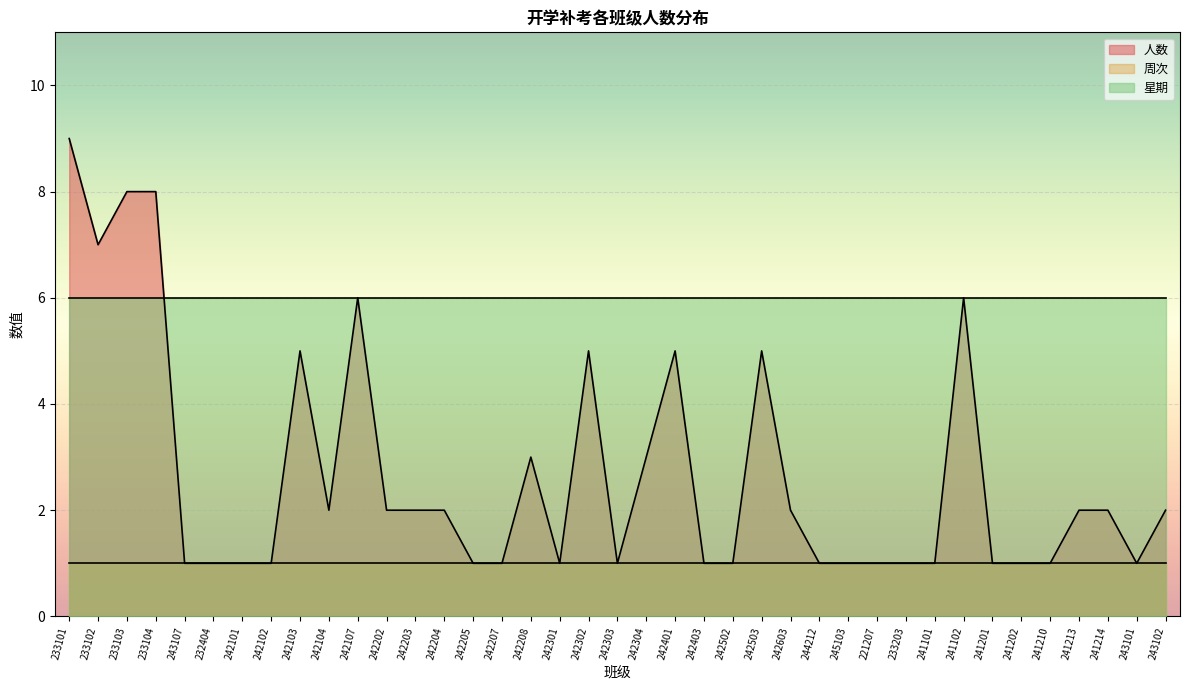

Reading left to right, transcribe all the data shown in this chart.

人数: 9	7	8	8	1	1	1	1	5	2	6	2	2	2	1	1	3	1	5	1	3	5	1	1	5	2	1	1	1	1	1	6	1	1	1	2	2	1	2
周次: 1	1	1	1	1	1	1	1	1	1	1	1	1	1	1	1	1	1	1	1	1	1	1	1	1	1	1	1	1	1	1	1	1	1	1	1	1	1	1
星期: 6	6	6	6	6	6	6	6	6	6	6	6	6	6	6	6	6	6	6	6	6	6	6	6	6	6	6	6	6	6	6	6	6	6	6	6	6	6	6